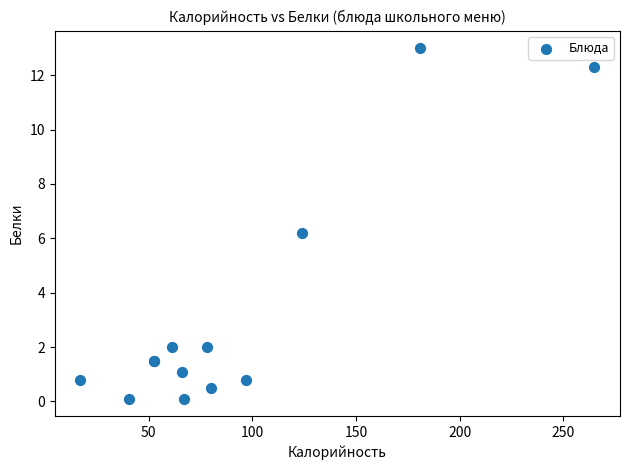

What Y value in the scatter plot is closest to 6?

6.2